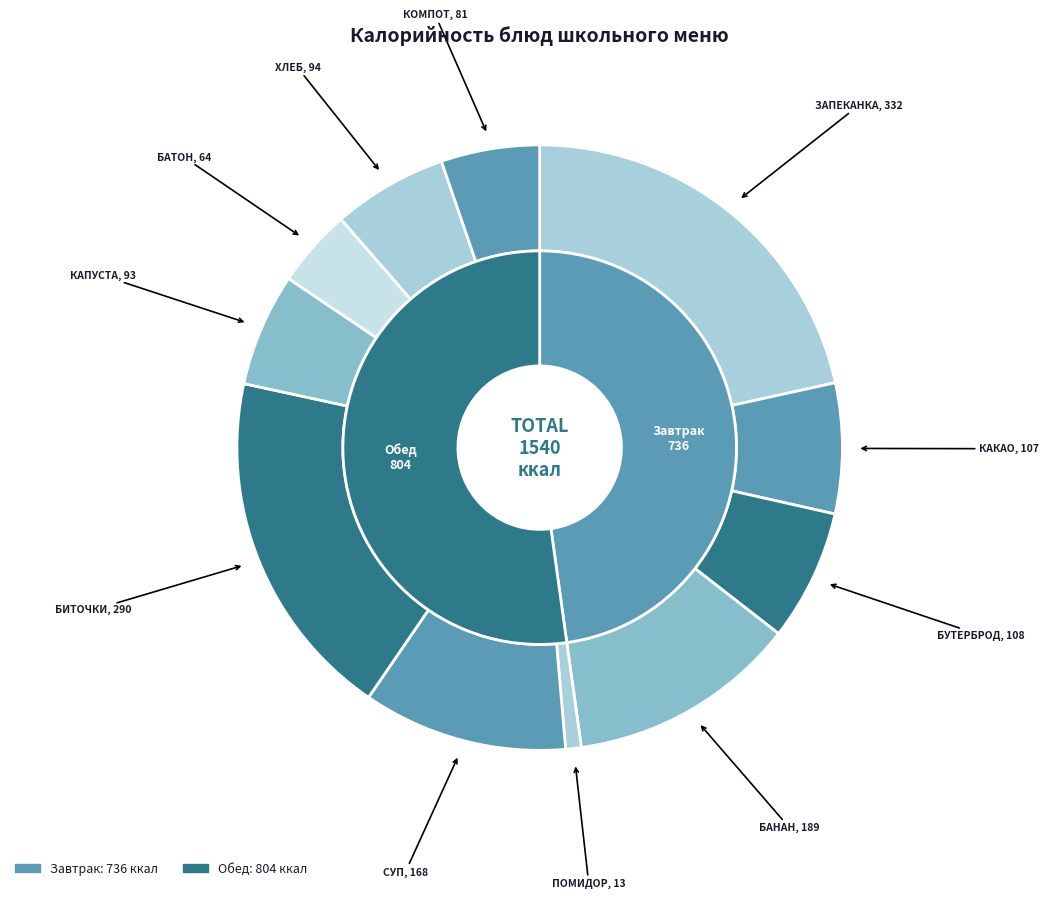

What percentage is the КАКАО С МОЛОКОМ slice, to the nearest percent?

7%